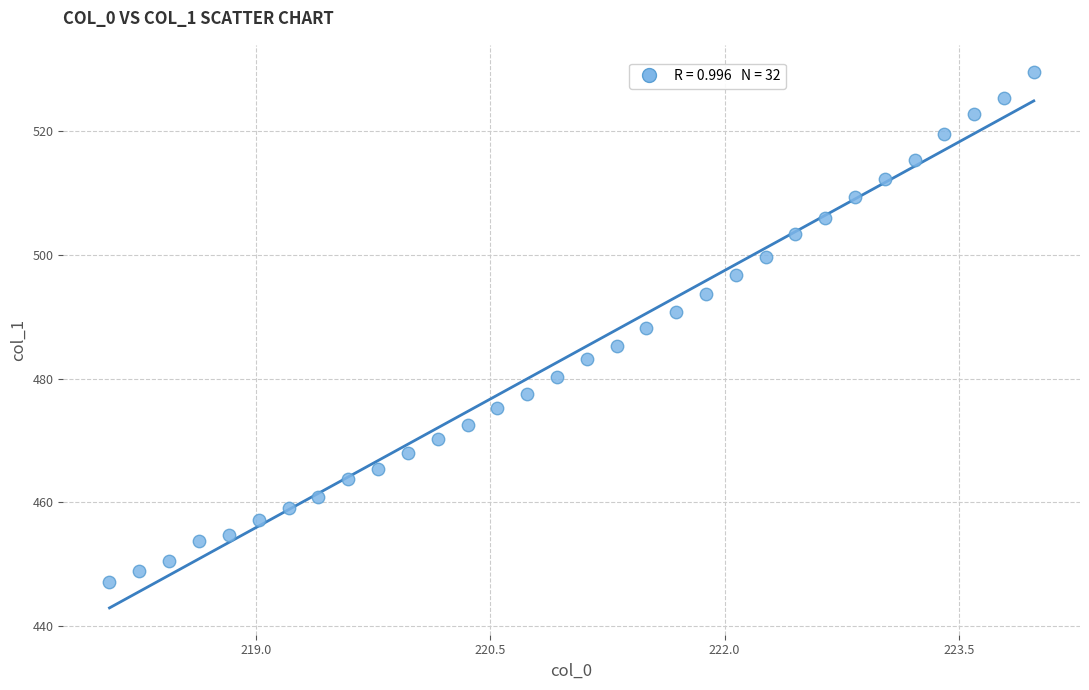

What is the range of Y values (max minus min)?

82.4